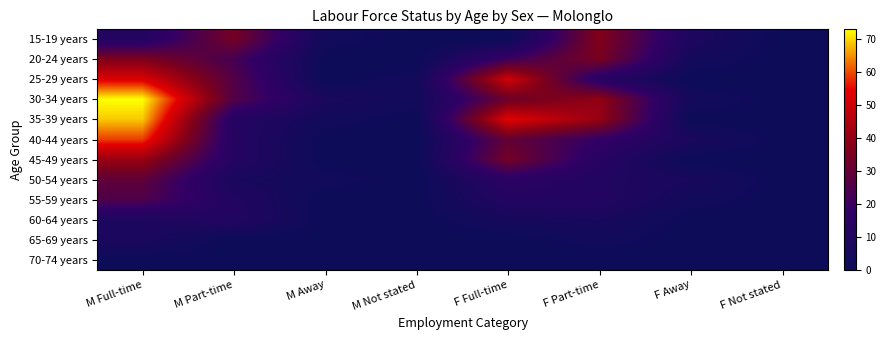

Which series has the largest range (max minus min)?

30-34 years